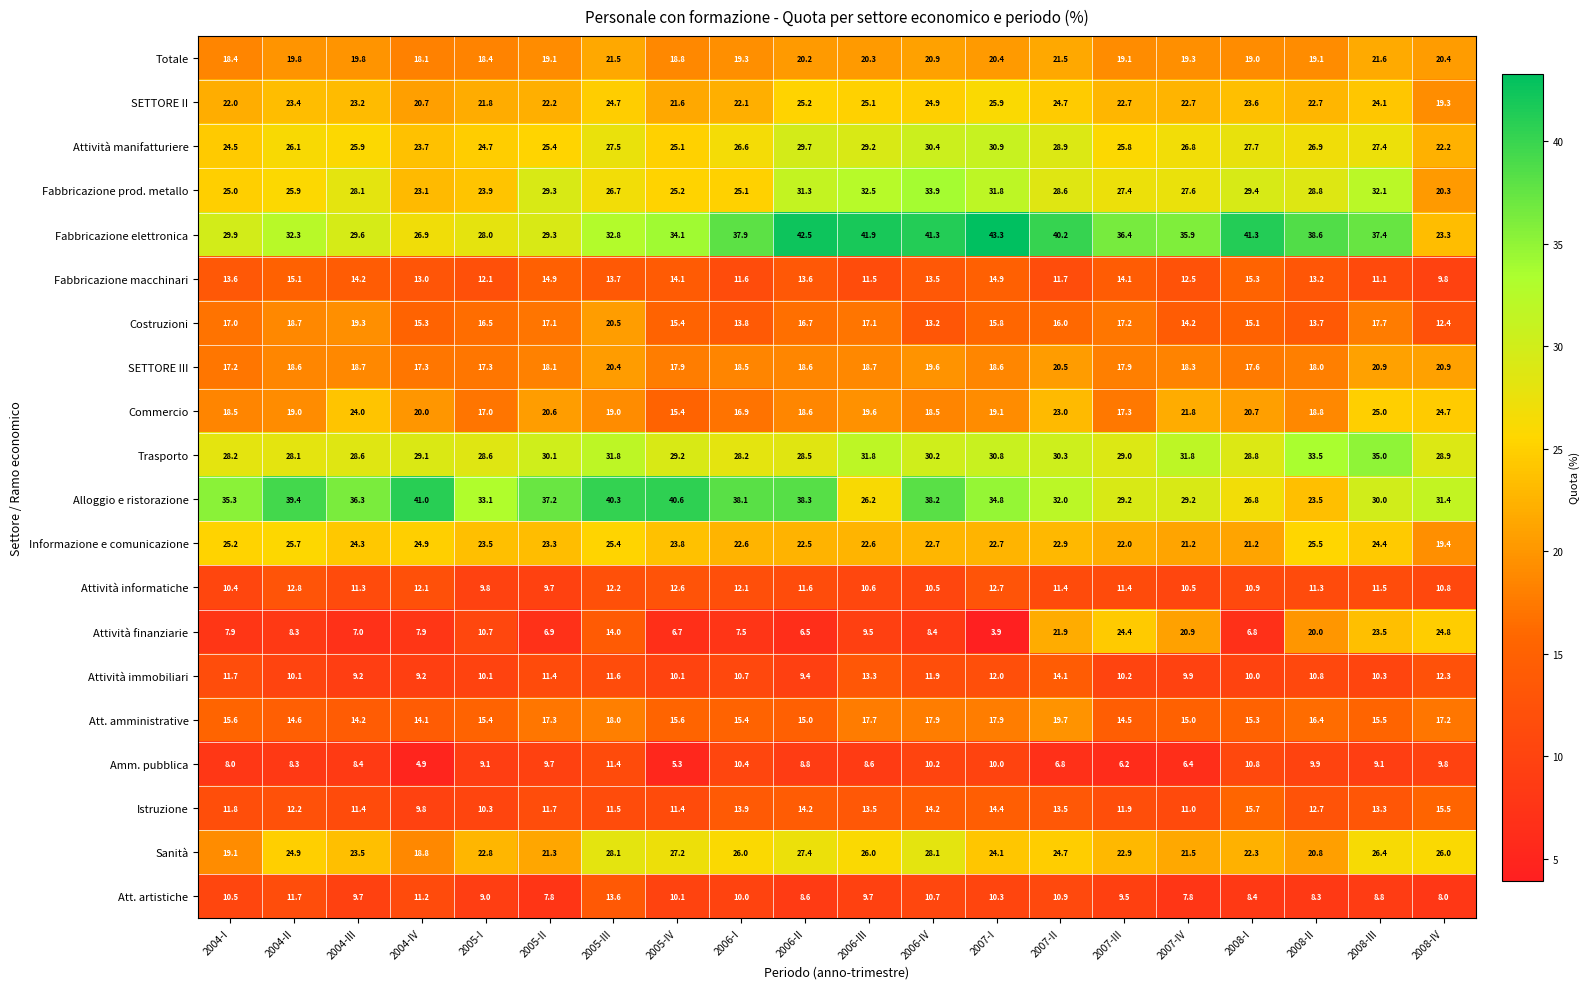

What is the average value of the Totale series?

19.8